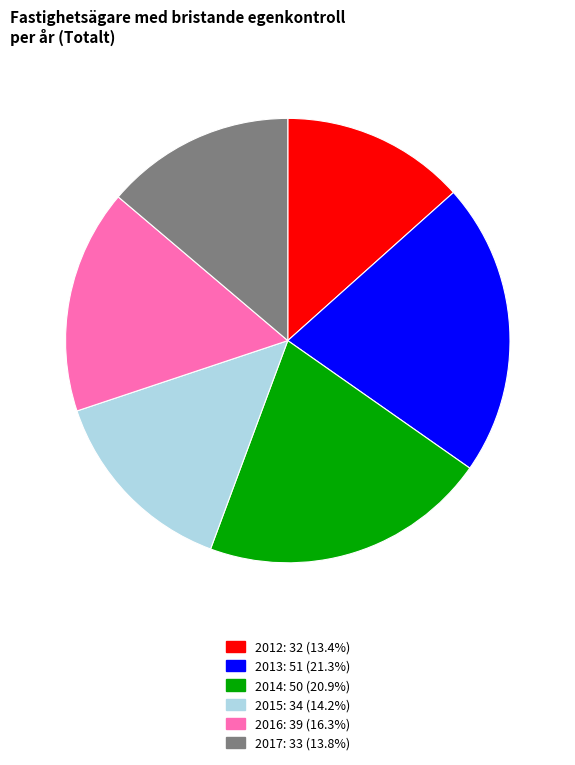

Combined, do 2012 and 2017 account for over 50%?

No